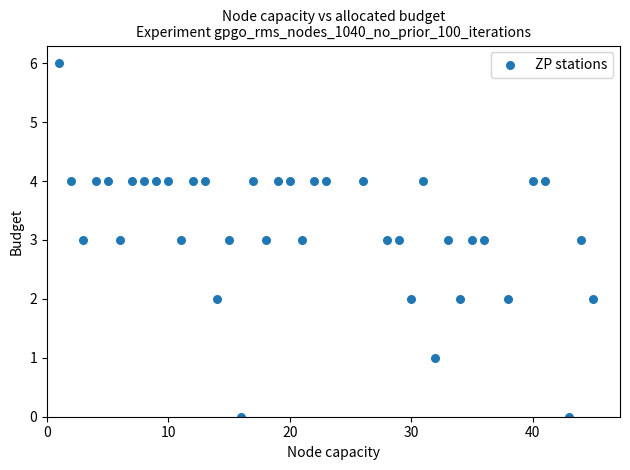

What is the range of X values (max minus min)?

44